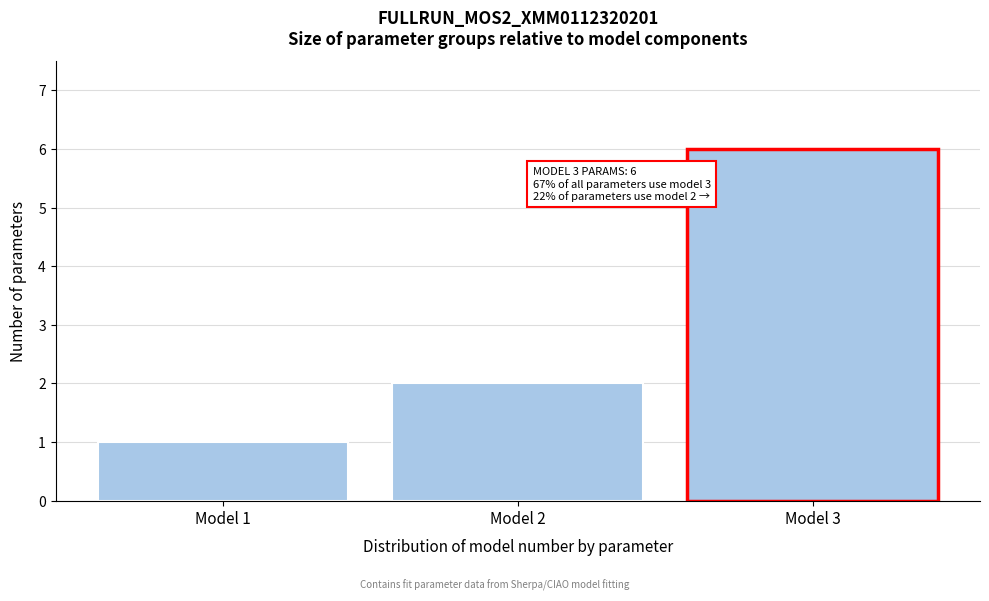

Reading left to right, transcribe all the data shown in this chart.

Model 1=1	Model 2=2	Model 3=6